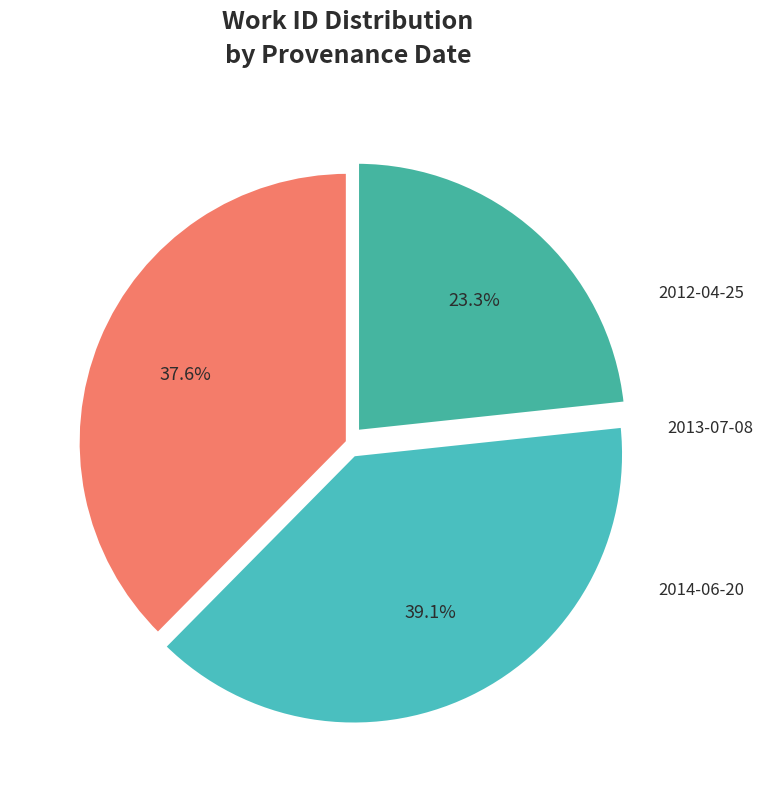

What is the largest slice in the pie chart?

2013-07-08